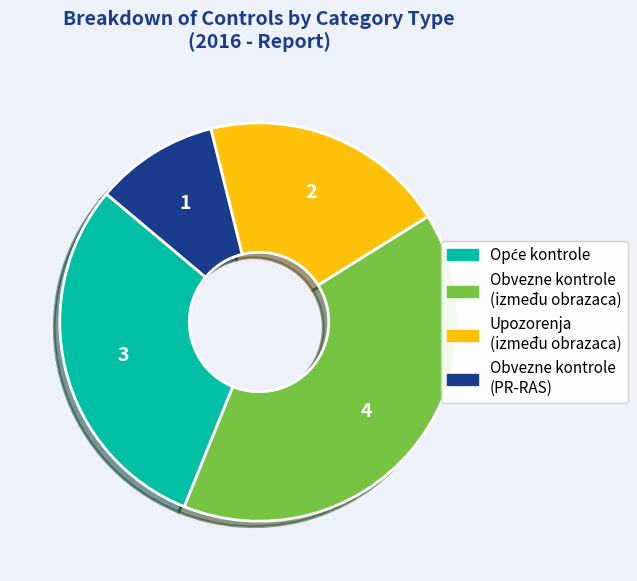

Is there any slice that represents more than half of the pie?

No